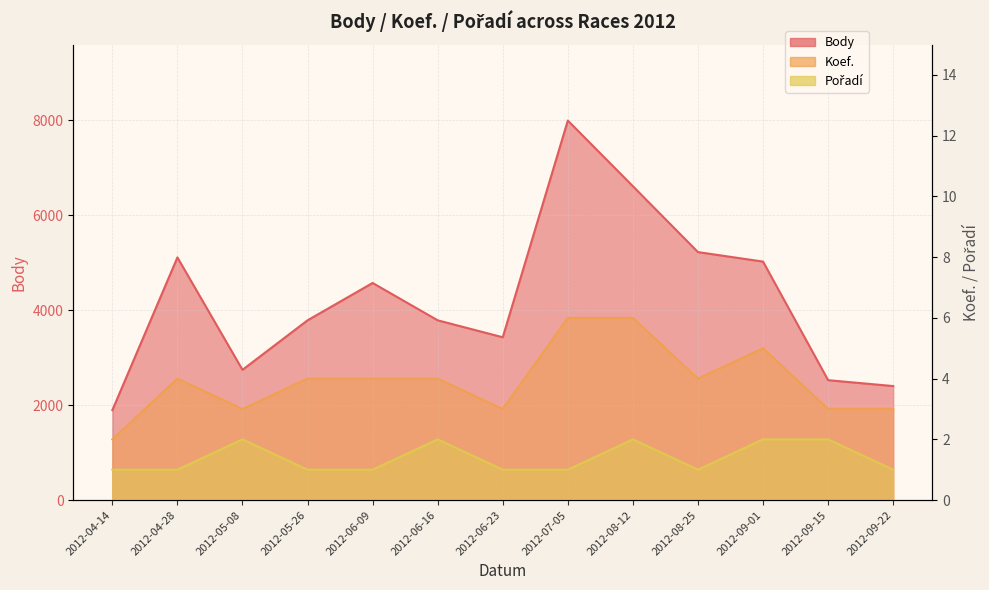

What are all the series names shown in the legend?

Body, Koef., Pořadí